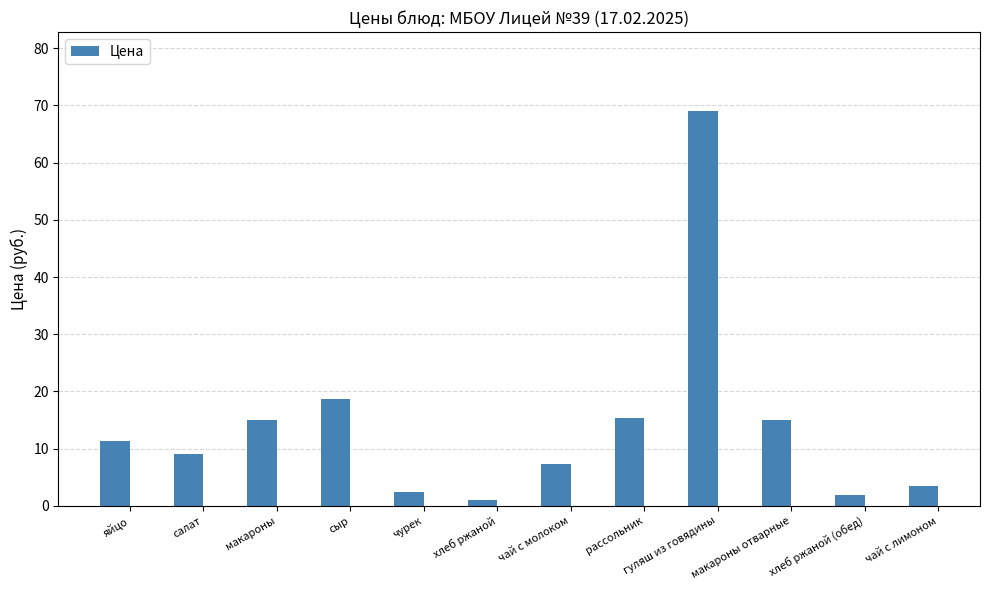

Which has a higher value, чурек or макароны?

макароны